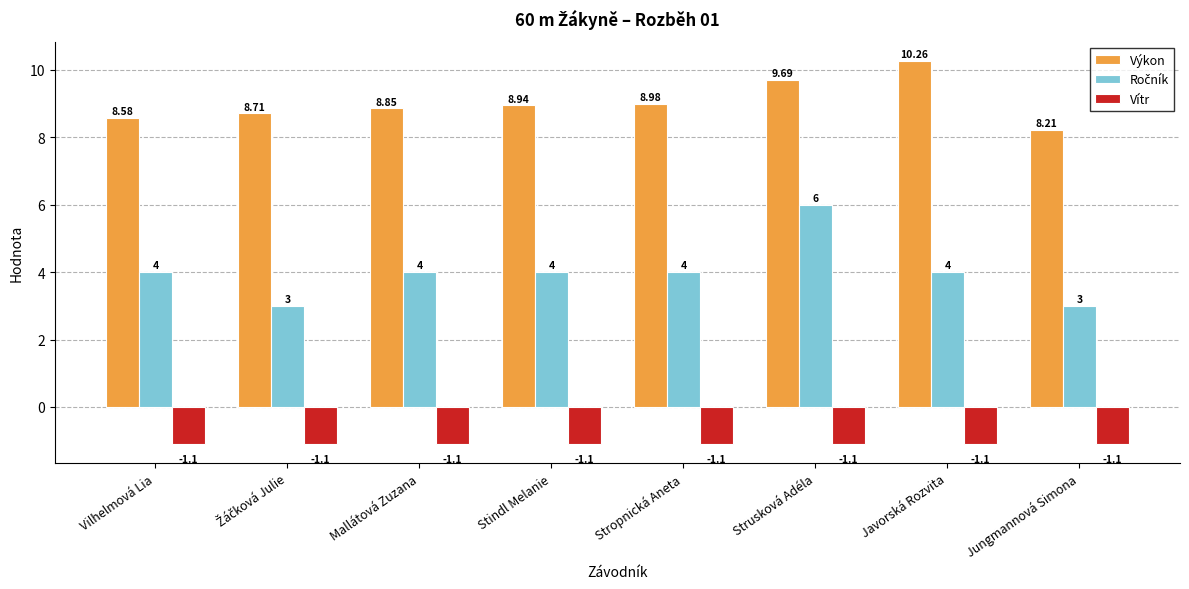

What is the label of the 7th bar from the left?

Javorská Rozvita